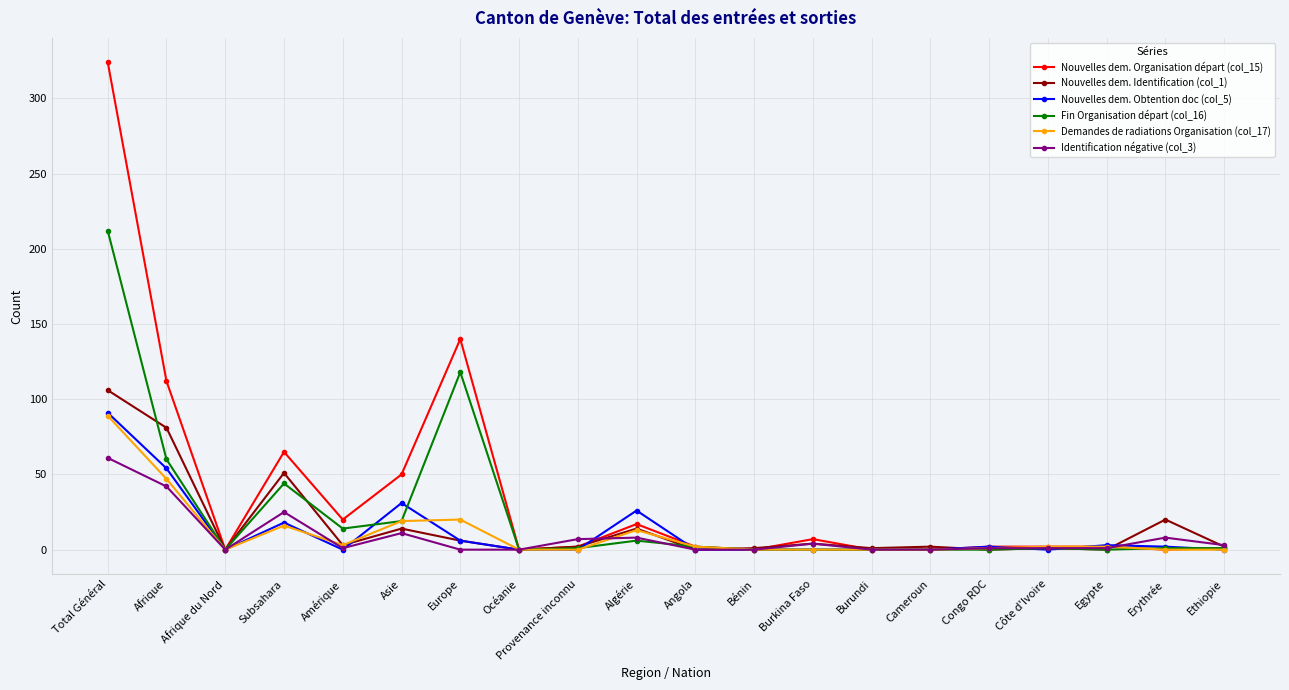

Between Subsahara and Océanie, which series saw the biggest shift?

Nouvelles dem. Organisation départ (col_15)